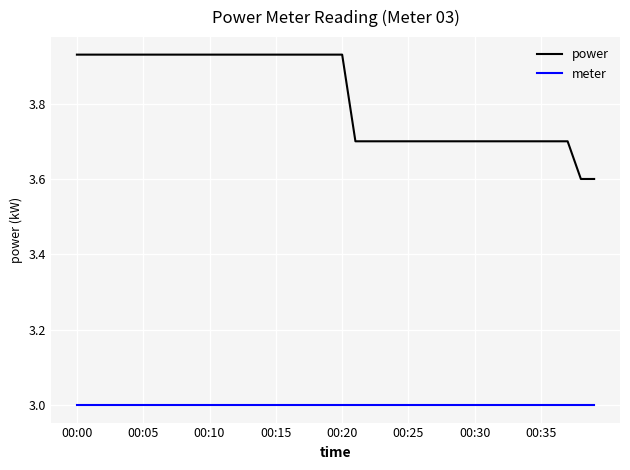

Rank the series by their maximum value, from lowest to highest.

meter, power